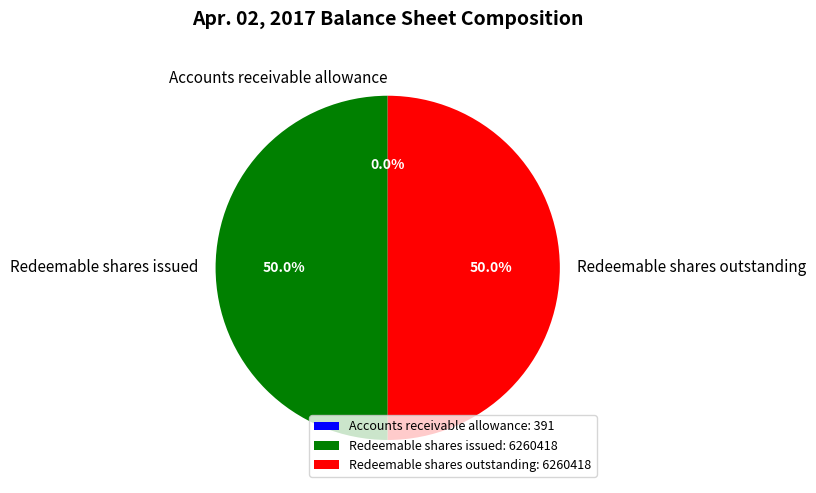

What percentage do Redeemable shares issued and Redeemable shares outstanding together represent?

100.0%